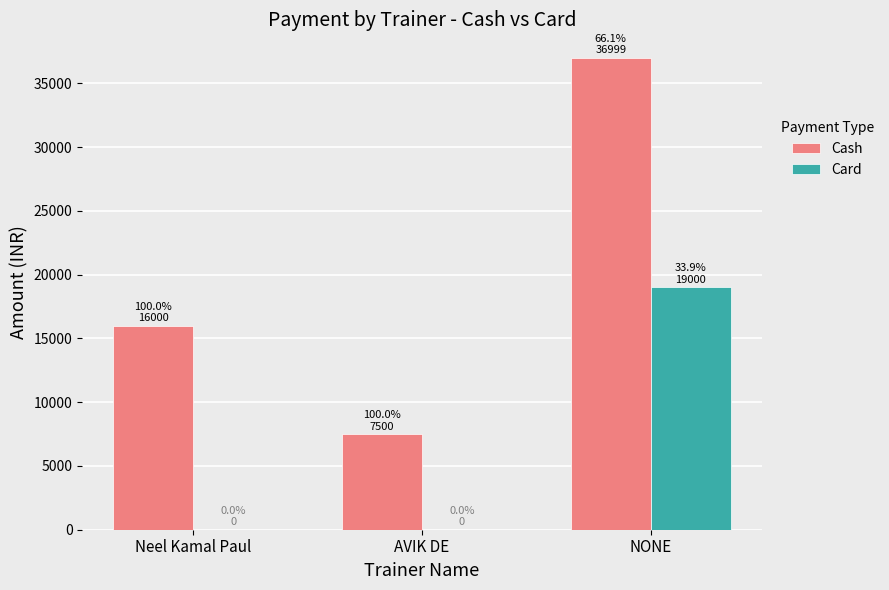

Is the value of Card at AVIK DE greater than the value of Cash at NONE?

No